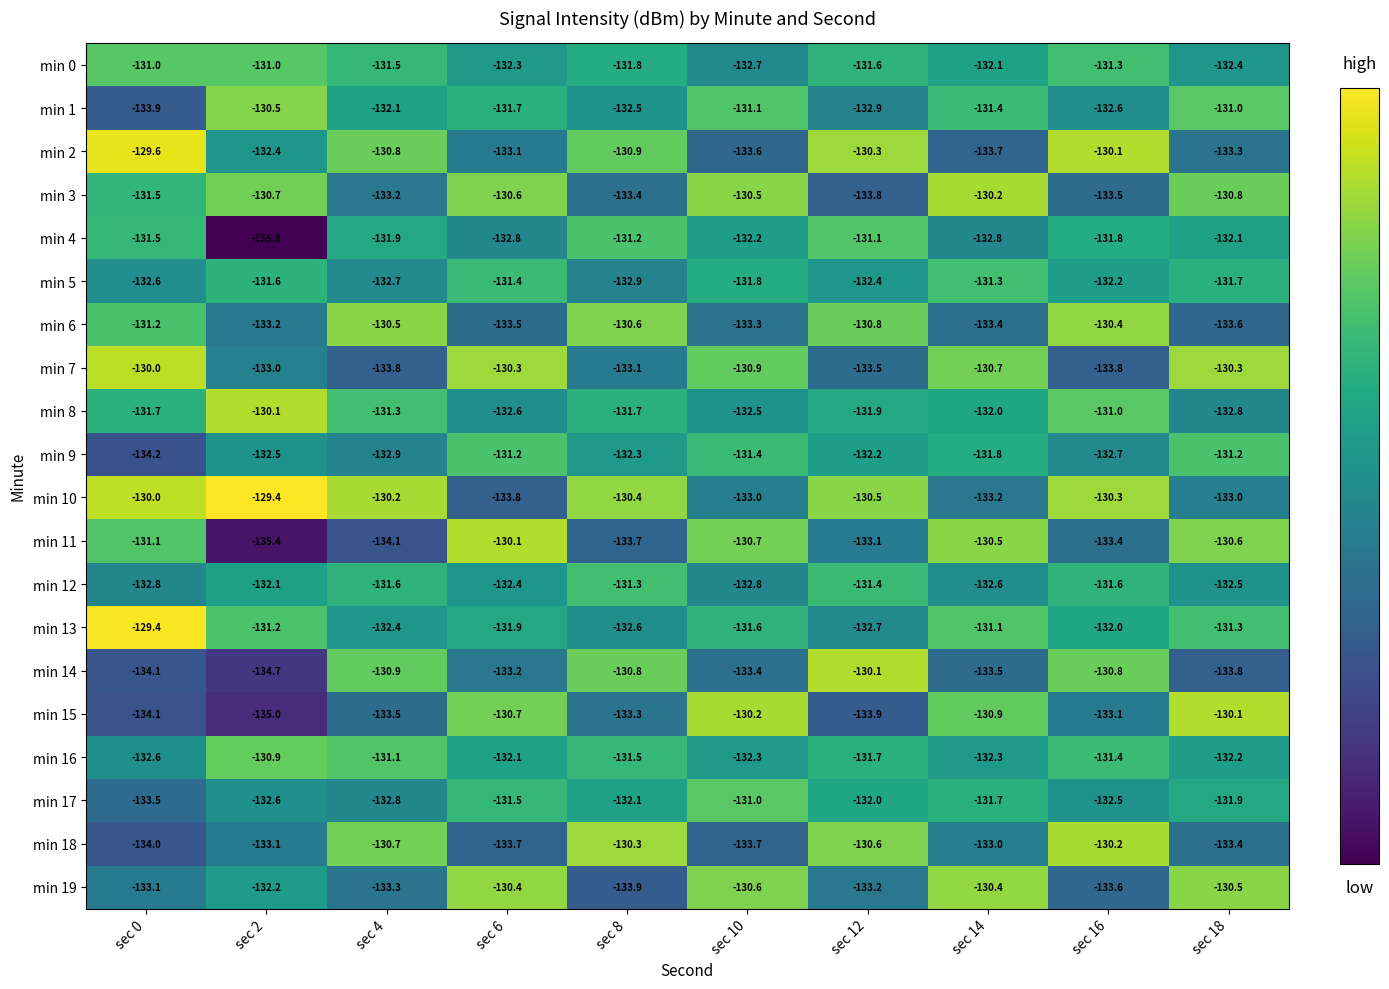

How many categories are shown in the chart?

10